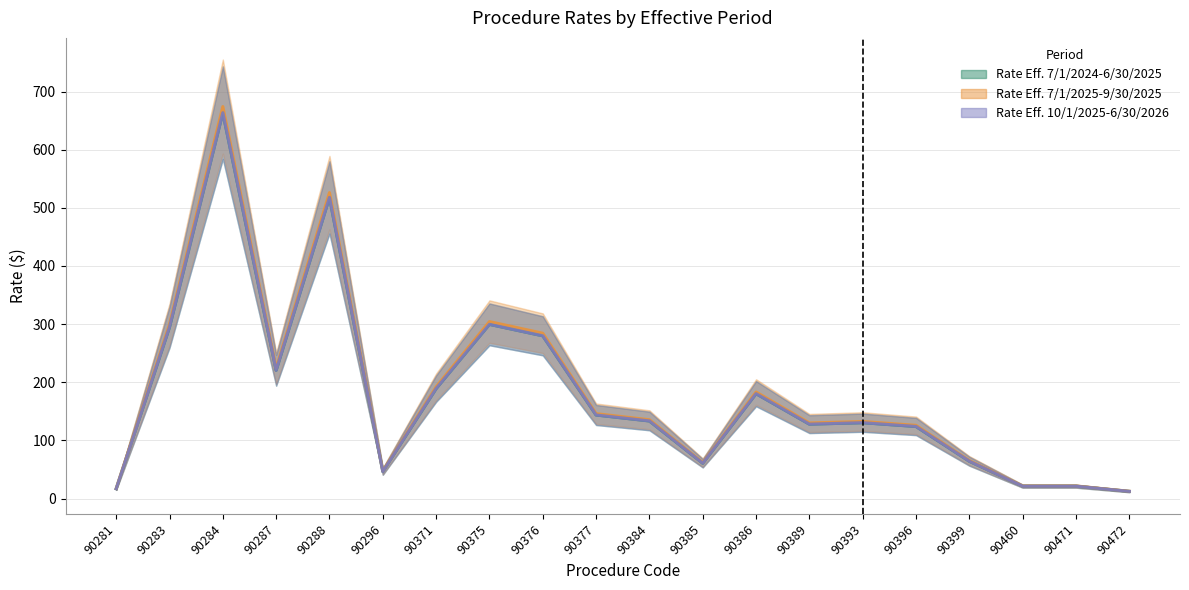

What is the value of the Rate Effective 10/1/2025-6/30/2026 point at the 15th from the left?

130.4